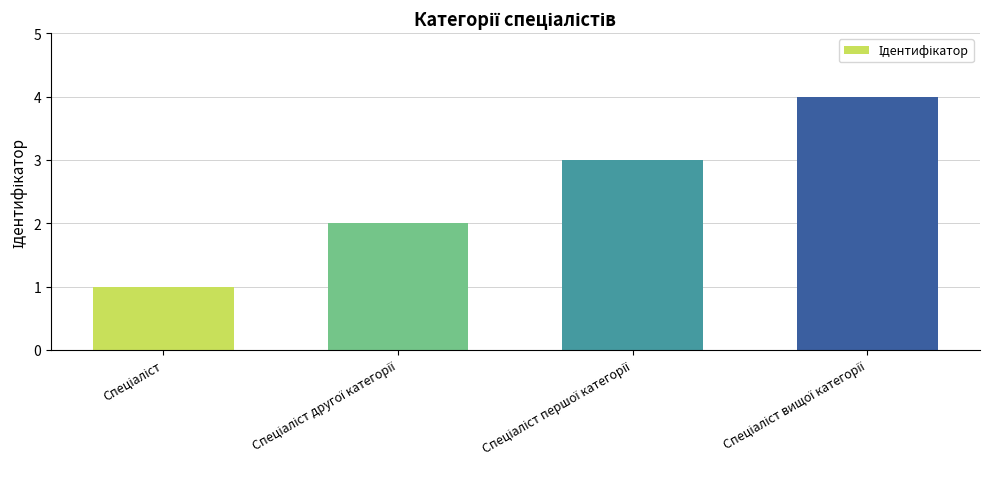

What is the greatest value displayed?

4